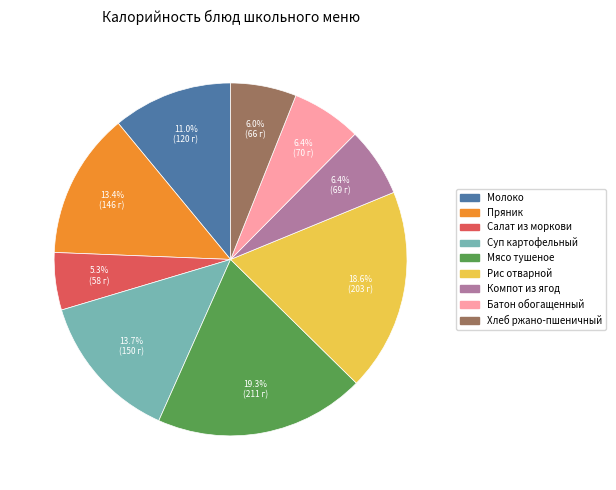

Does any single category account for the majority?

No